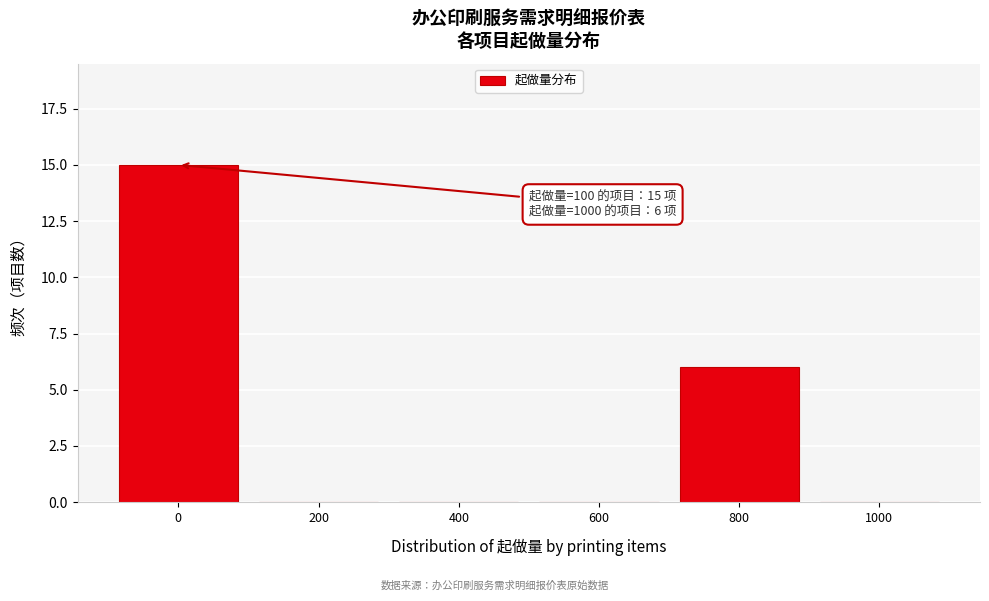

Reading right to left, transcribe all the data shown in this chart.

1000=0	800=6	600=0	400=0	200=0	0=15